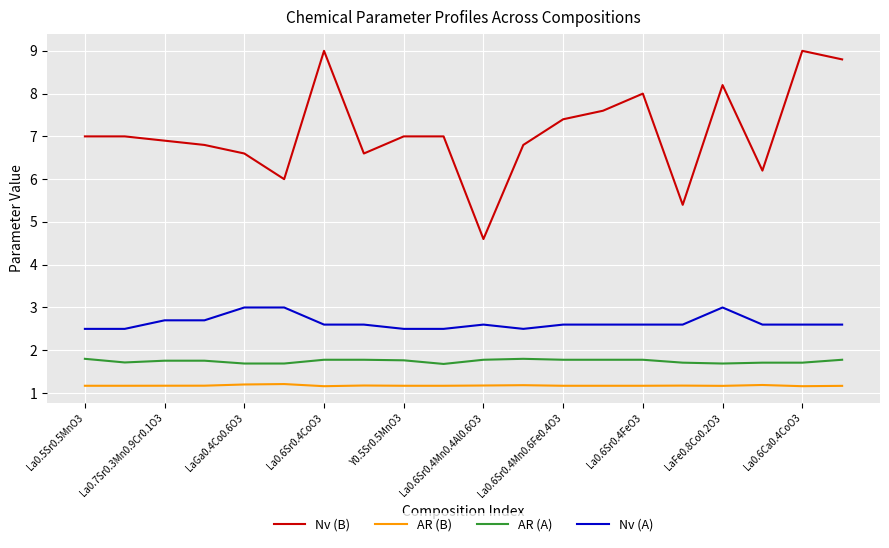

True or false: AR (A) and Nv (A) intersect in this chart.

False